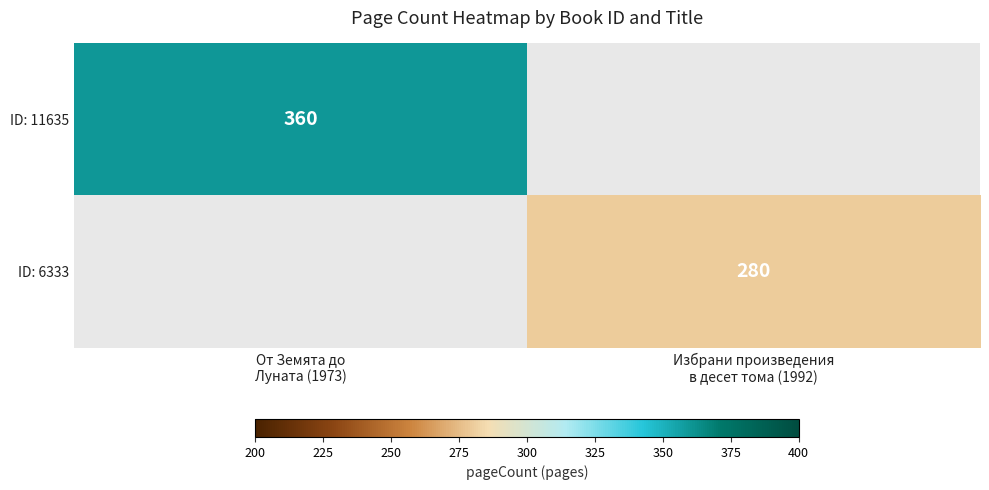

Which label corresponds to the largest value in the chart?

От Земята до
Луната (1973)